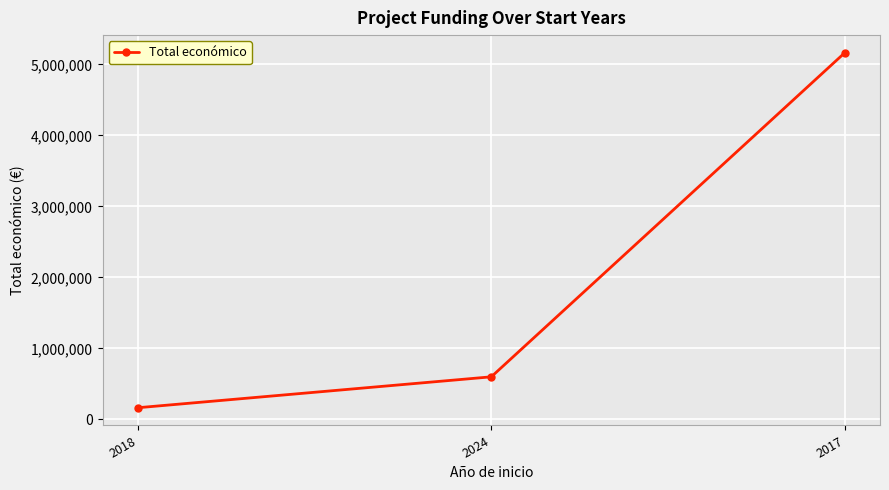

What is the value of the 3rd point from the left?

5163335